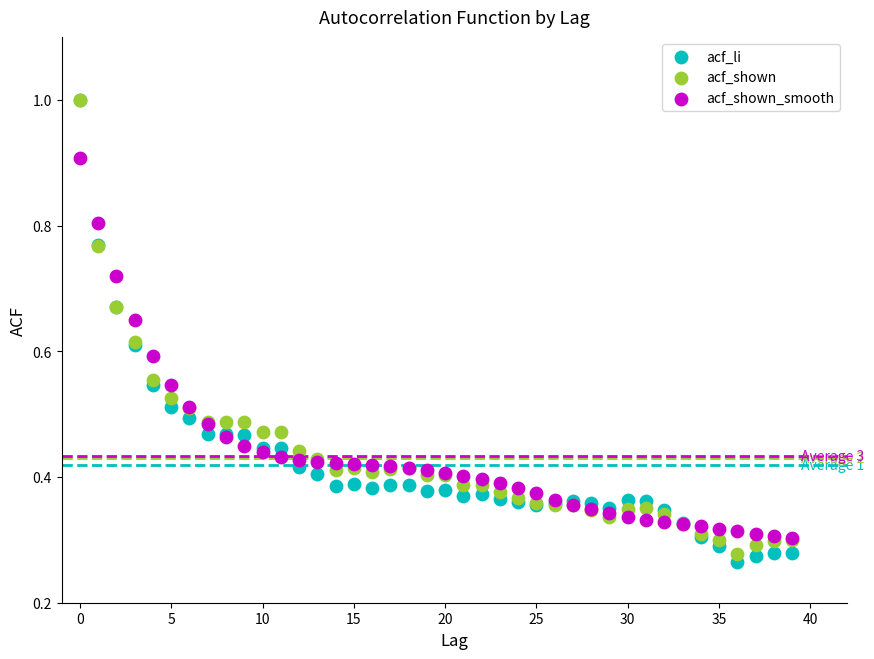

Which series contains the lowest Y value?

acf_li